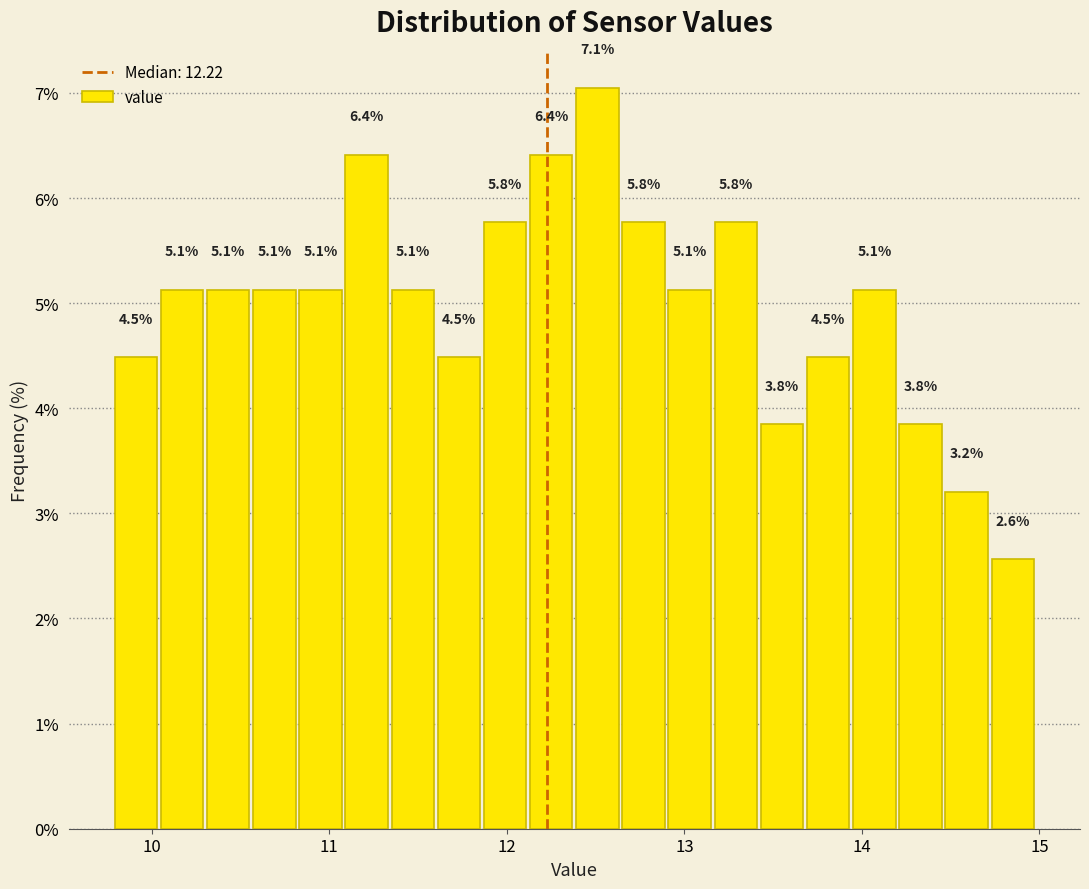

Around what value on the x-axis is the tallest bar? Give the approximate position of its centre, as read against the axis.

12.5